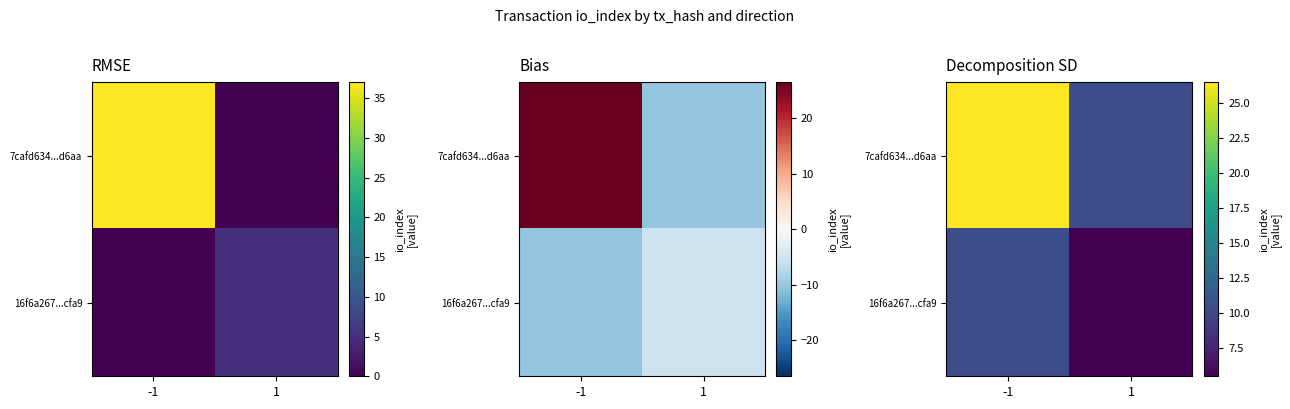

Between -1 and 1, which series saw the biggest shift?

7cafd634...d6aa